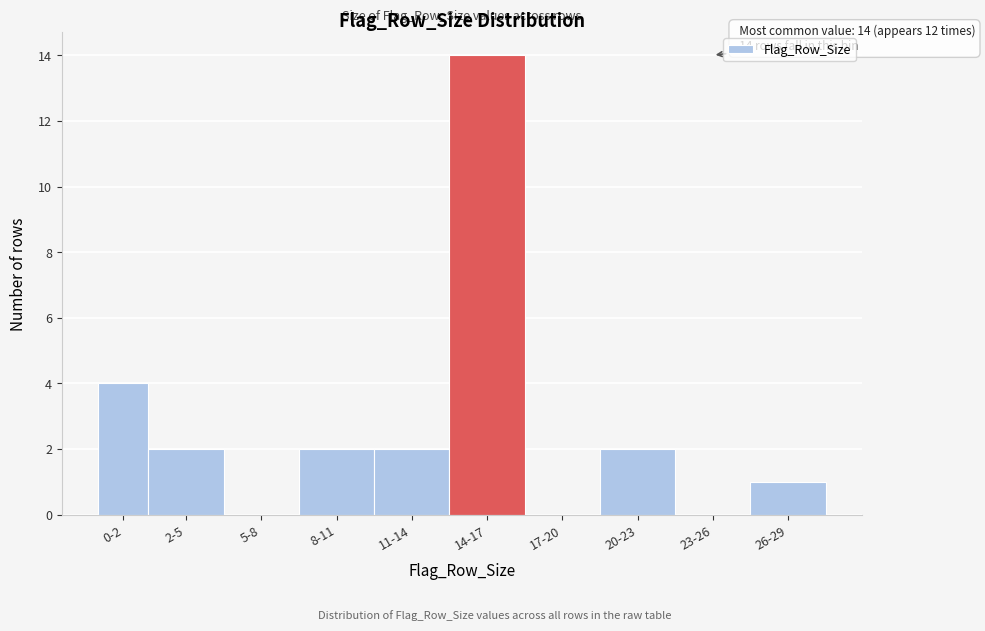

Reading left to right, transcribe all the data shown in this chart.

0-2=4	2-5=2	5-8=0	8-11=2	11-14=2	14-17=14	17-20=0	20-23=2	23-26=0	26-29=1